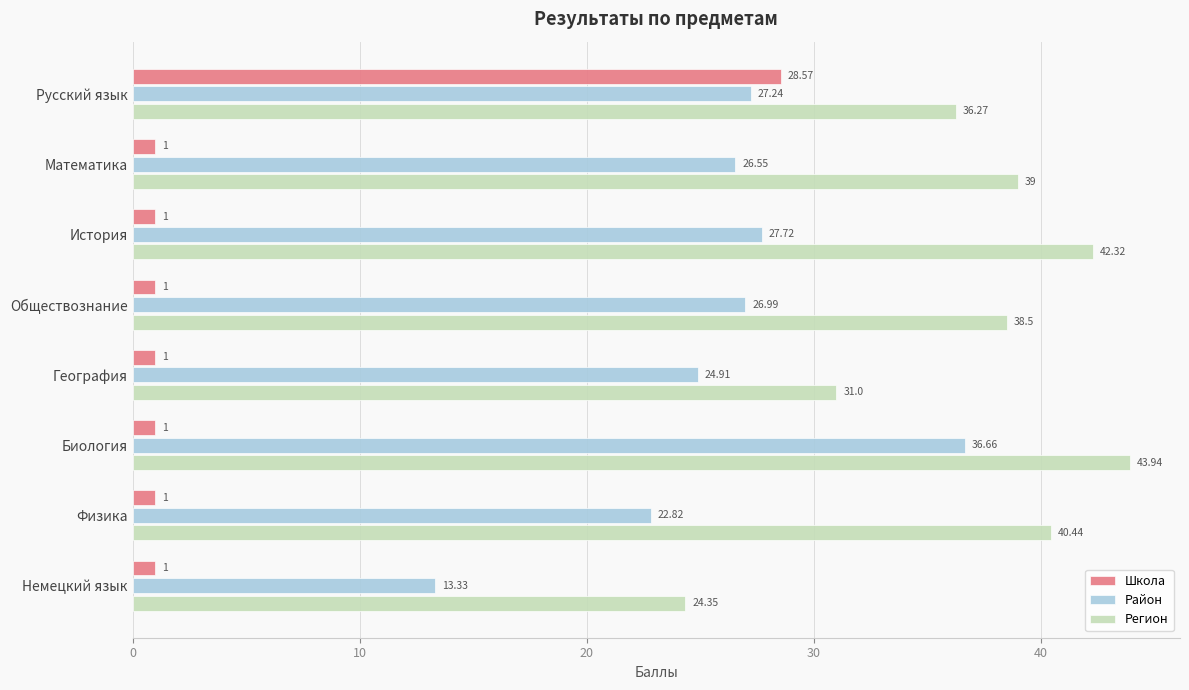

At which label does Регион reach its minimum?

Немецкий язык